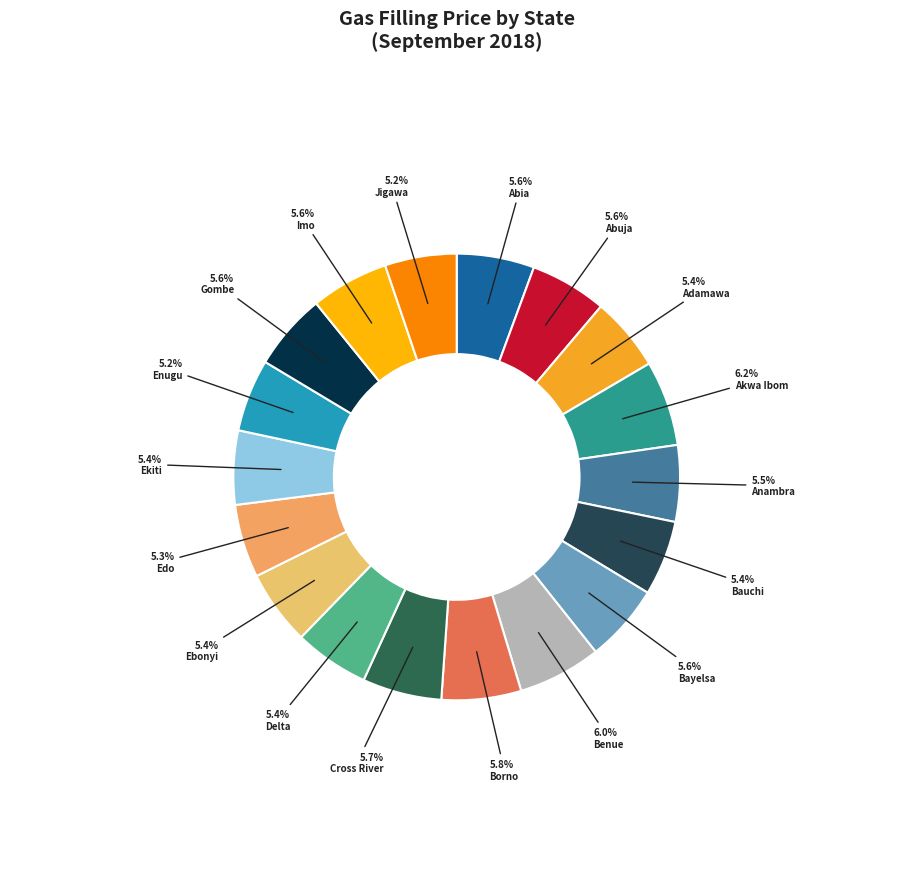

Rank the categories by value from lowest to highest.

Jigawa, Enugu, Edo, Adamawa, Ekiti, Ebonyi, Delta, Bauchi, Anambra, Abuja, Gombe, Abia, Bayelsa, Imo, Cross River, Borno, Benue, Akwa Ibom